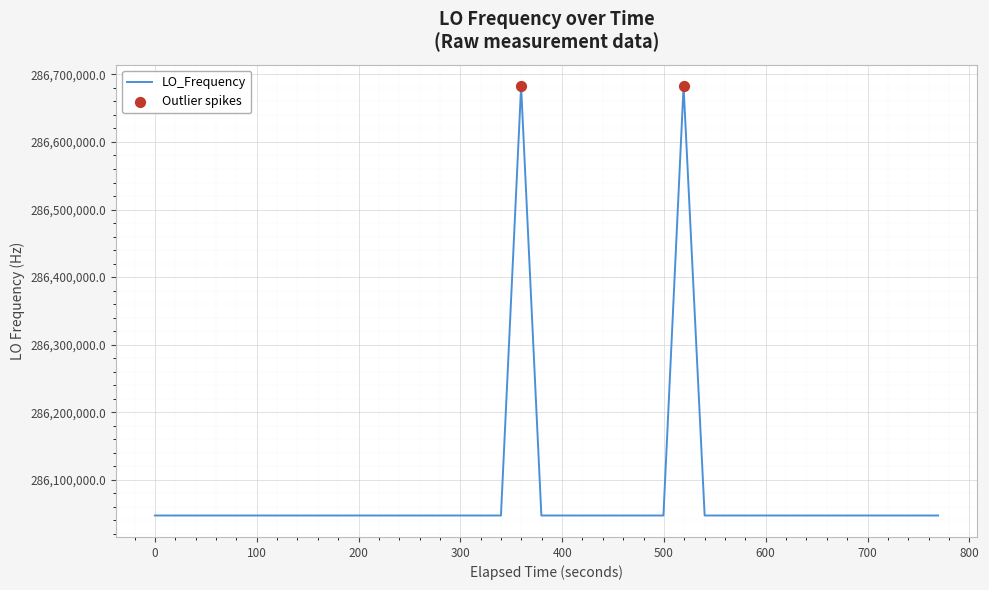

What is the difference between the maximum and minimum values?

635708.9